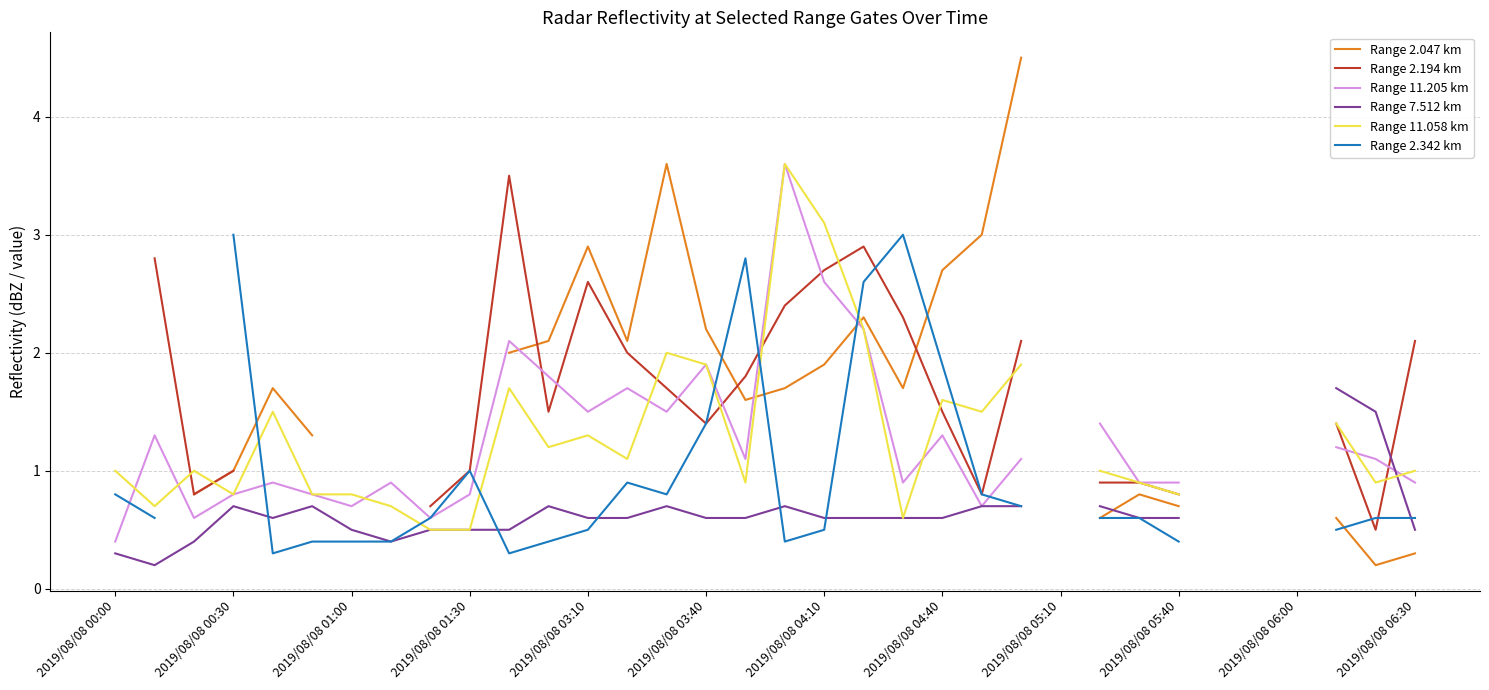

What are all the series names shown in the legend?

Range 2.047 km, Range 2.194 km, Range 11.205 km, Range 7.512 km, Range 11.058 km, Range 2.342 km